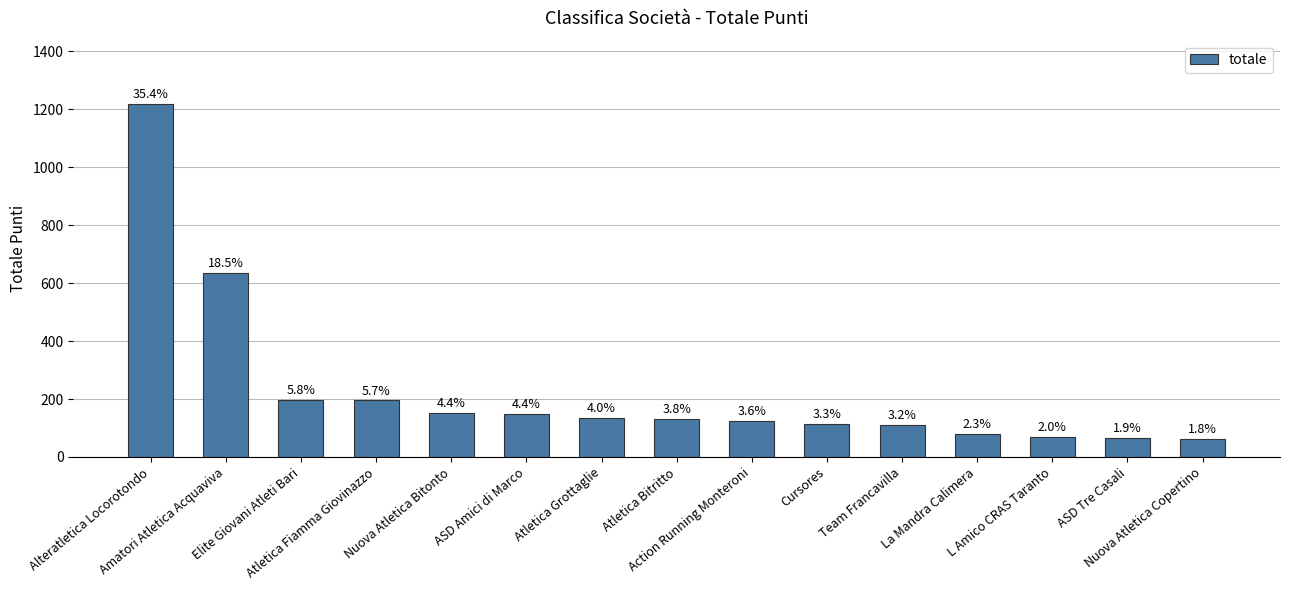

What is the smallest value displayed?

62